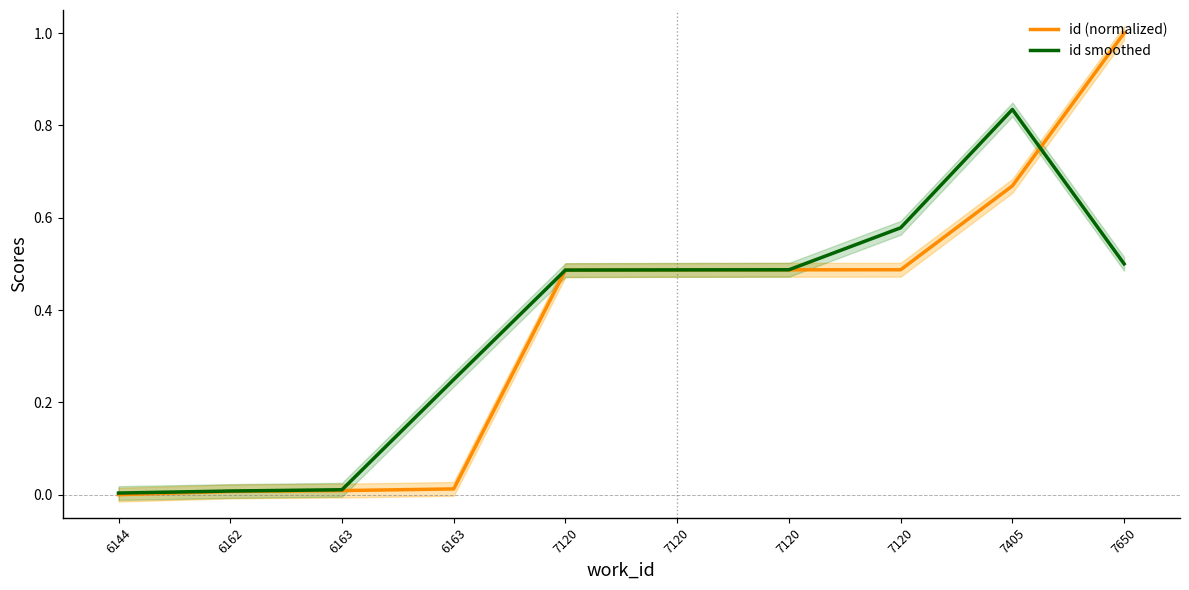

How many intersections are there between id (normalized) and id smoothed?

1